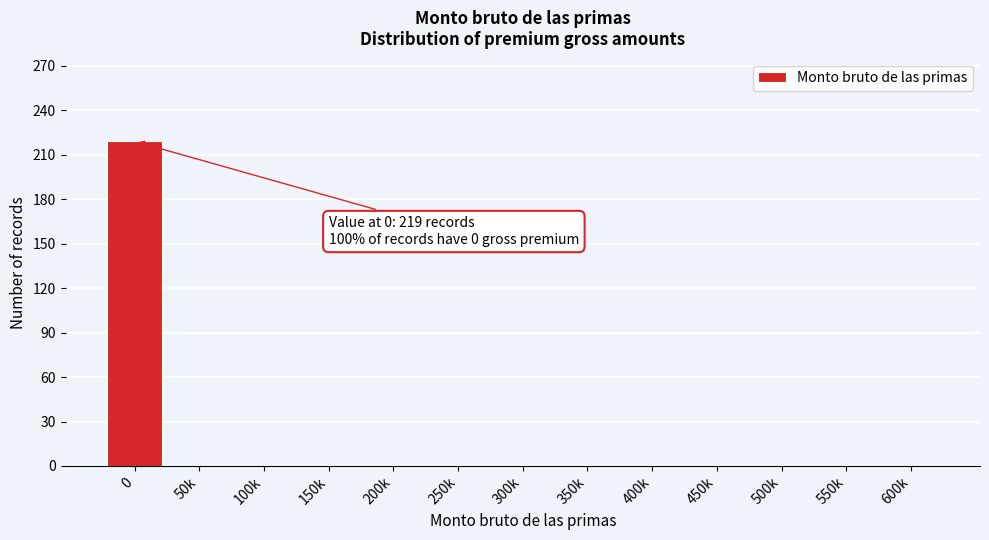

Reading left to right, extract all data points from this chart.

0=219	50k=0	100k=0	150k=0	200k=0	250k=0	300k=0	350k=0	400k=0	450k=0	500k=0	550k=0	600k=0